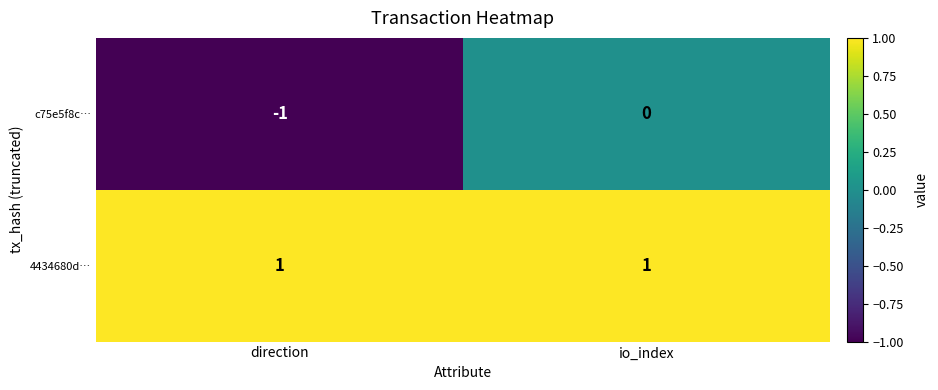

Rank the series by their average value, from lowest to highest.

c75e5f8c…, 4434680d…